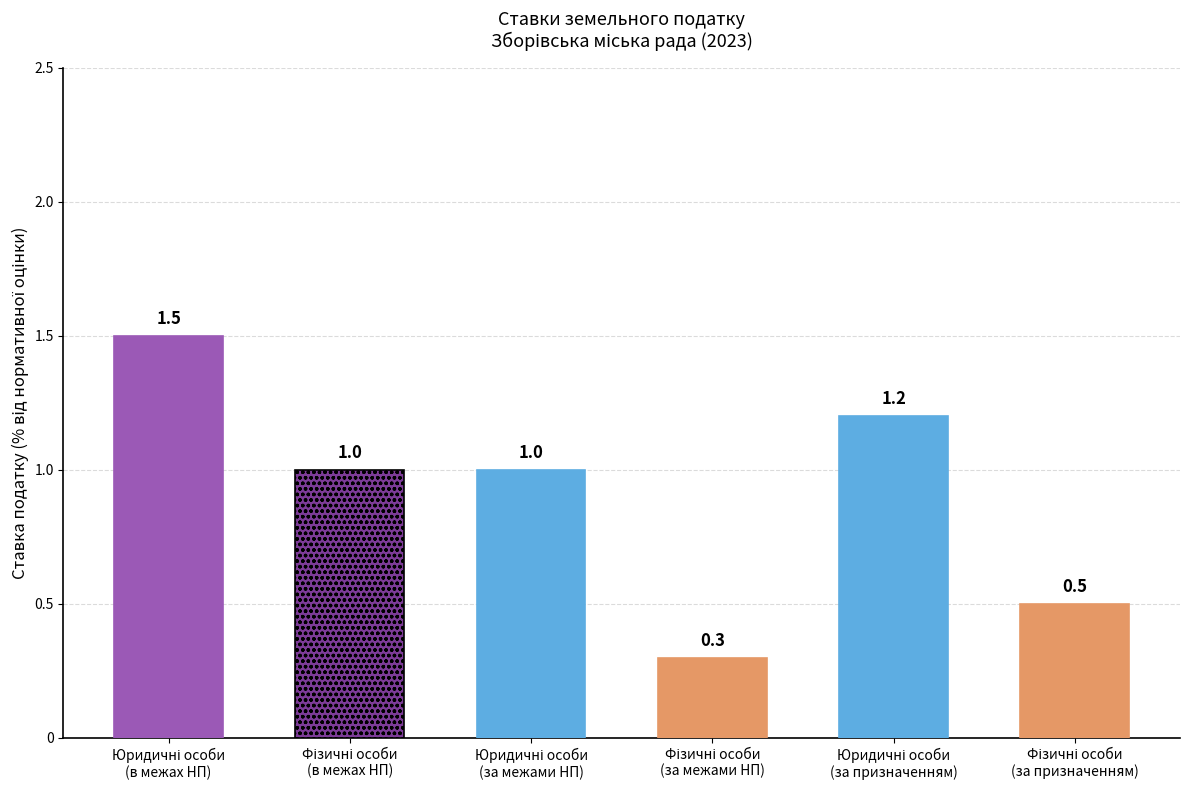

Where is the data nearest to the value 0?

для фізичних осіб (за межами)